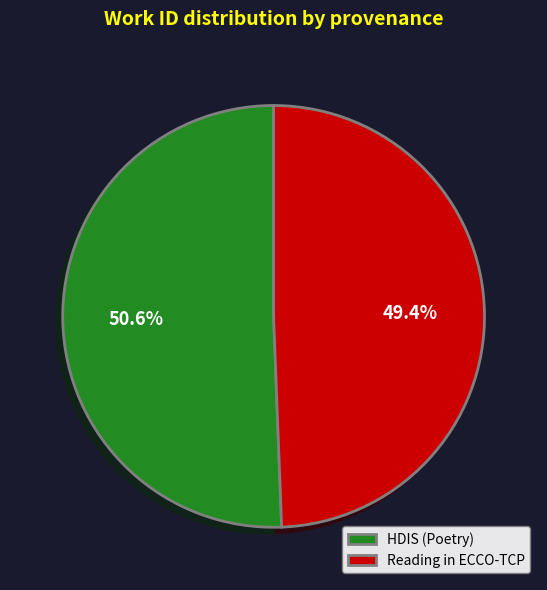

What is the largest slice in the pie chart?

HDIS (Poetry)